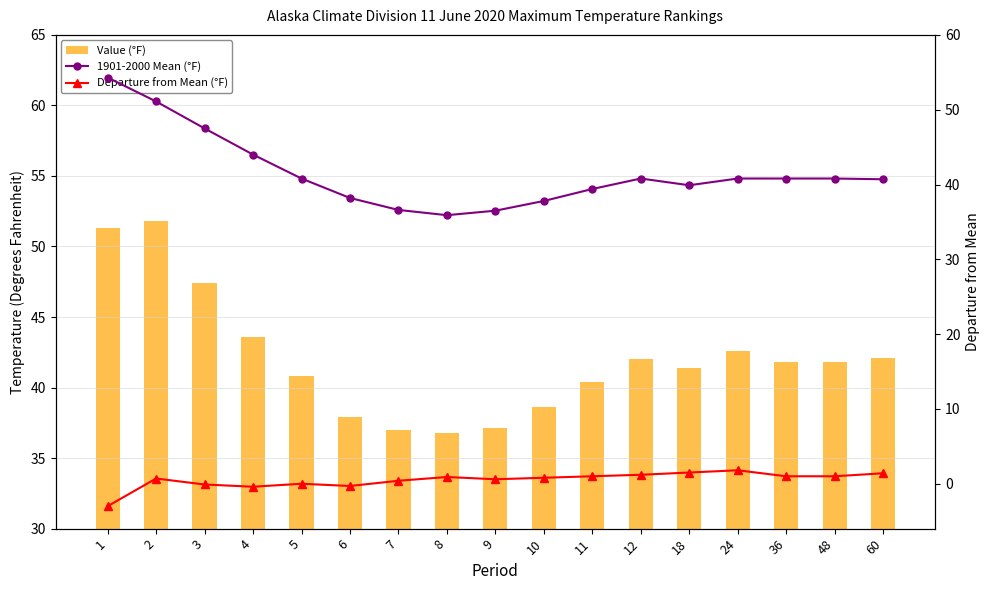

At how many categories does at least one series exceed 32?

17